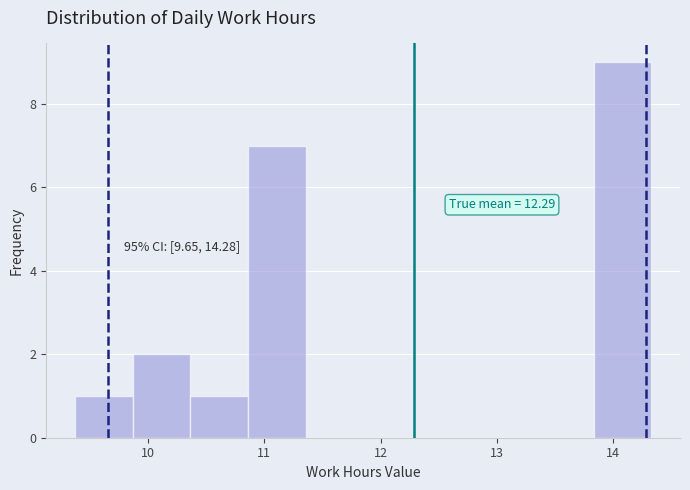

Which range on the x-axis has the tallest bar?

13.8 to 14.3